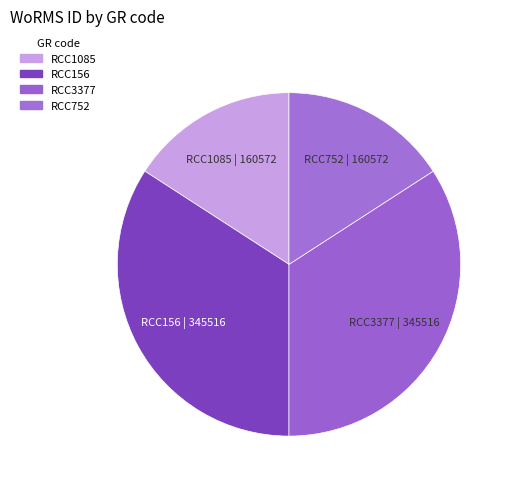

Approximately how many times larger is the value at RCC3377 compared to RCC156?

1.0